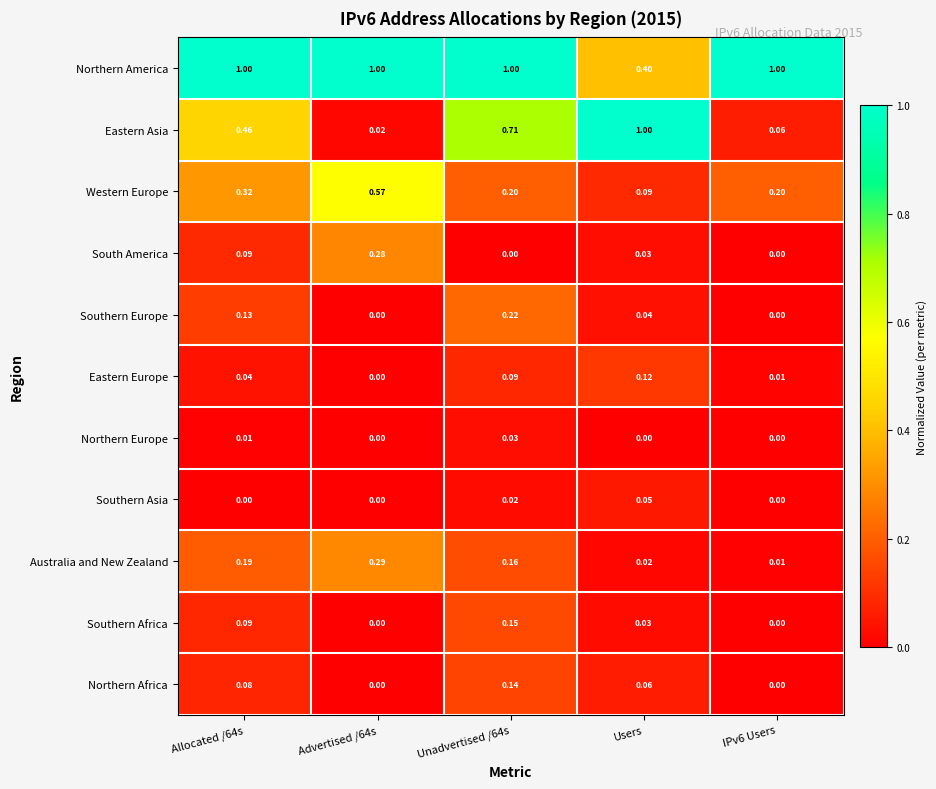

Count the number of categories in the chart.

5